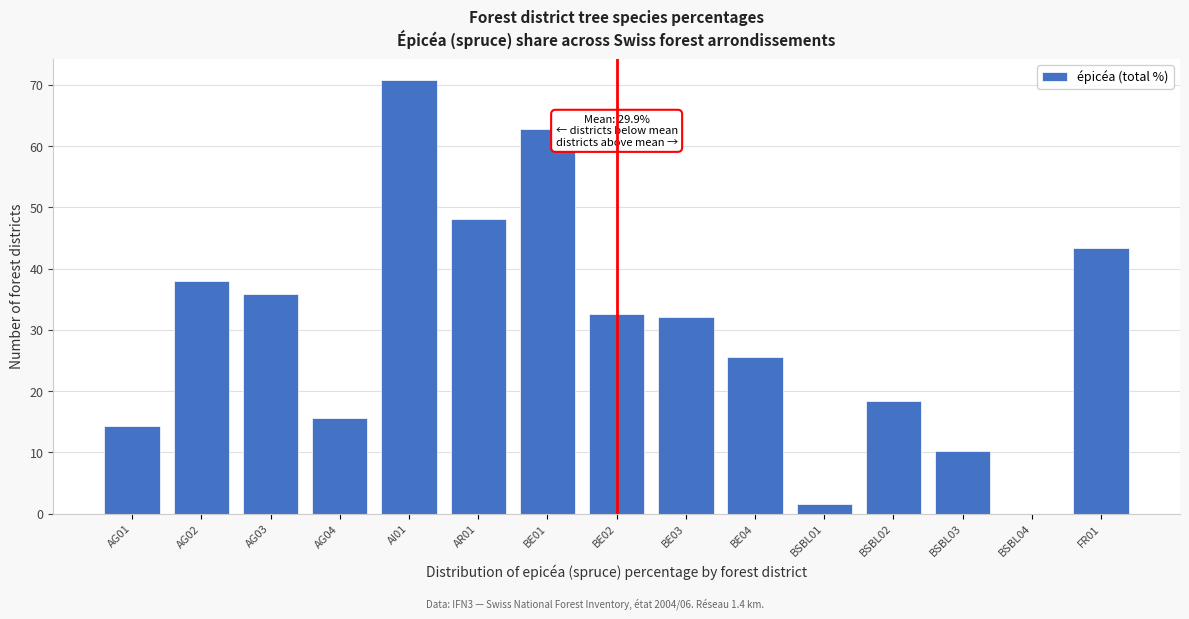

Reading left to right, extract all data points from this chart.

AG01=14.3	AG02=38.0	AG03=35.9	AG04=15.6	AI01=70.7	AR01=48.1	BE01=62.7	BE02=32.6	BE03=32.1	BE04=25.6	BSBL01=1.6	BSBL02=18.4	BSBL03=10.2	BSBL04=0.0	FR01=43.3